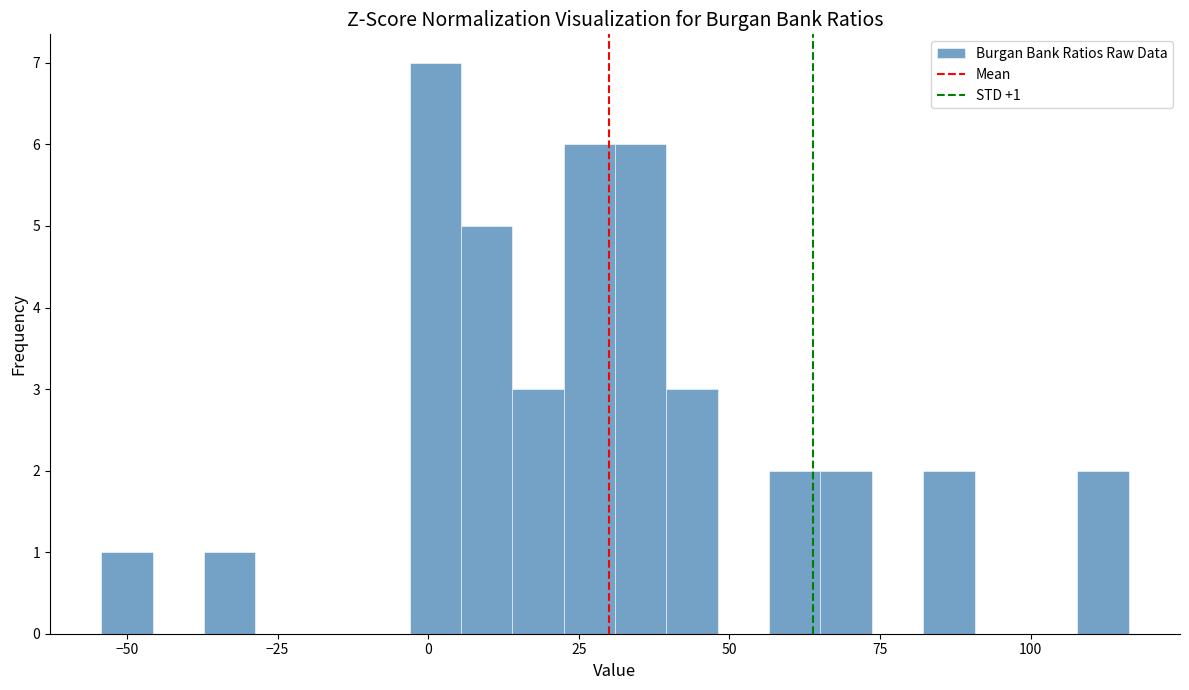

Read against the x-axis, roughly where is the centre of the tallest bar?

0